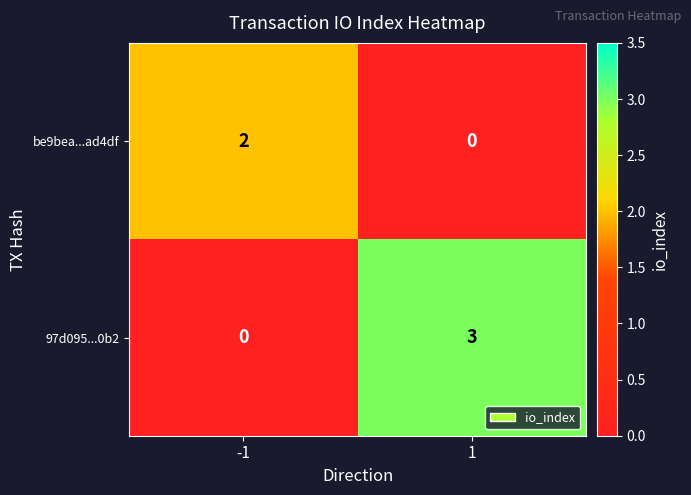

What is the maximum value for 97d095...0b2?

3